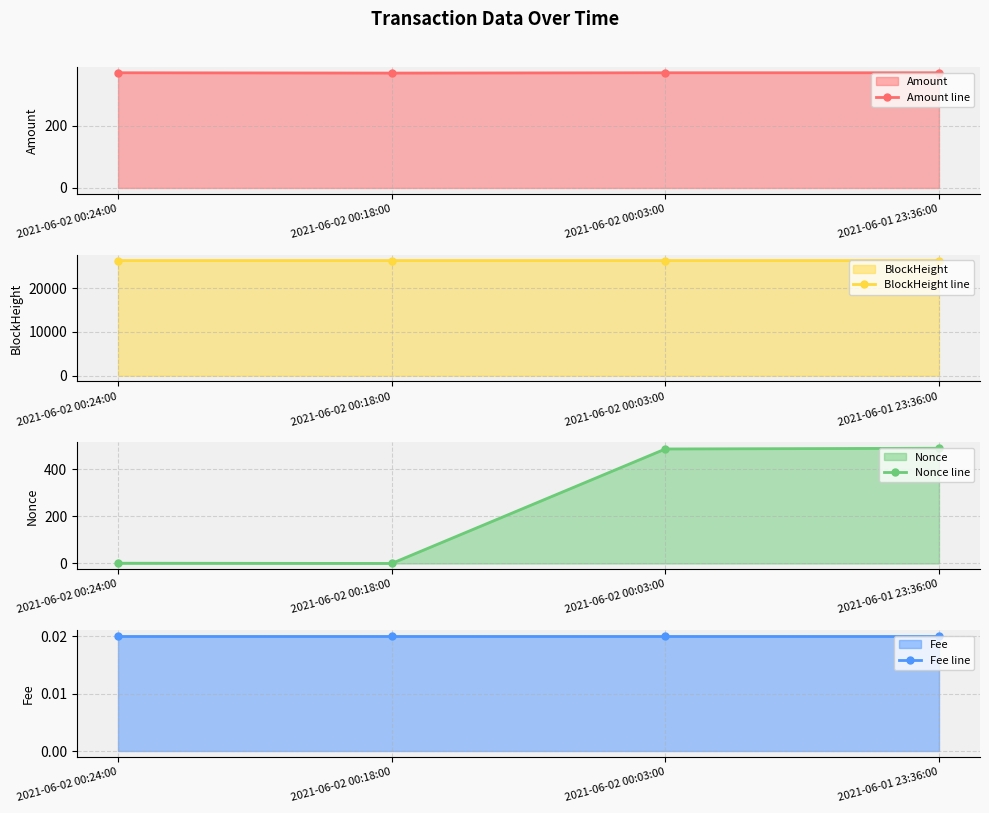

In Nonce line, how many points are lower than both neighbors (excluding endpoints)?

1